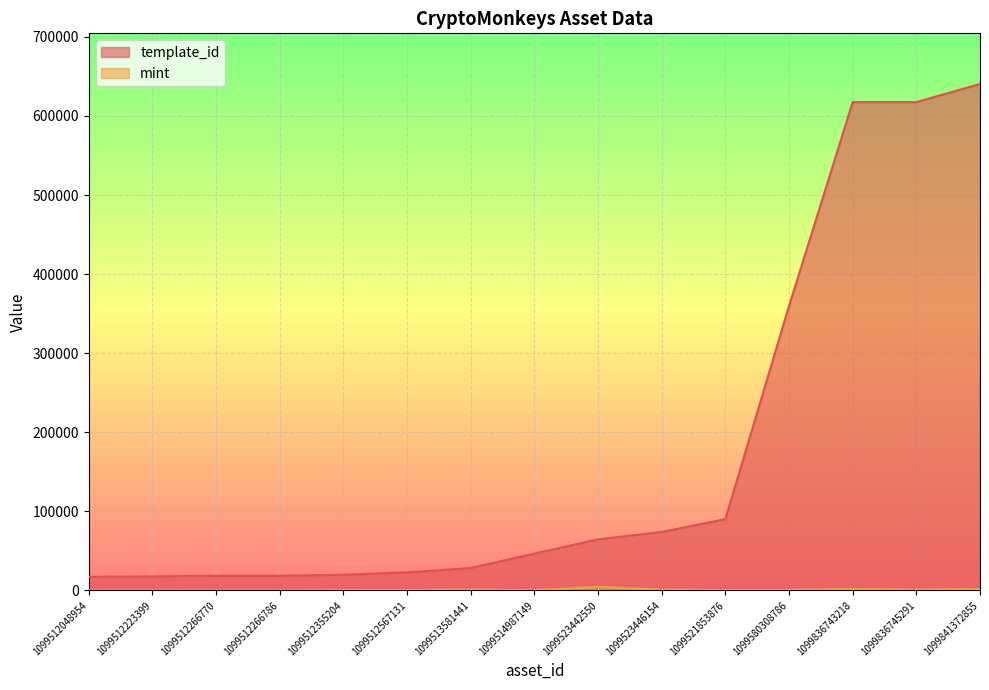

True or false: template_id and mint intersect in this chart.

False